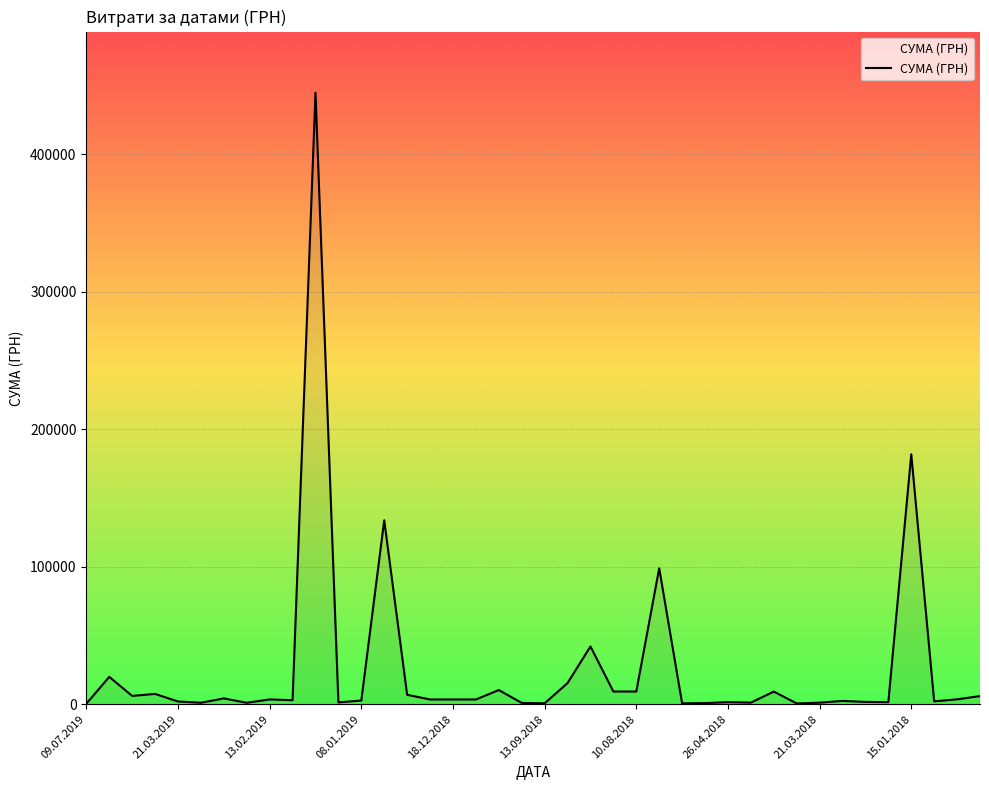

What is the maximum value shown in the chart?

444884.0